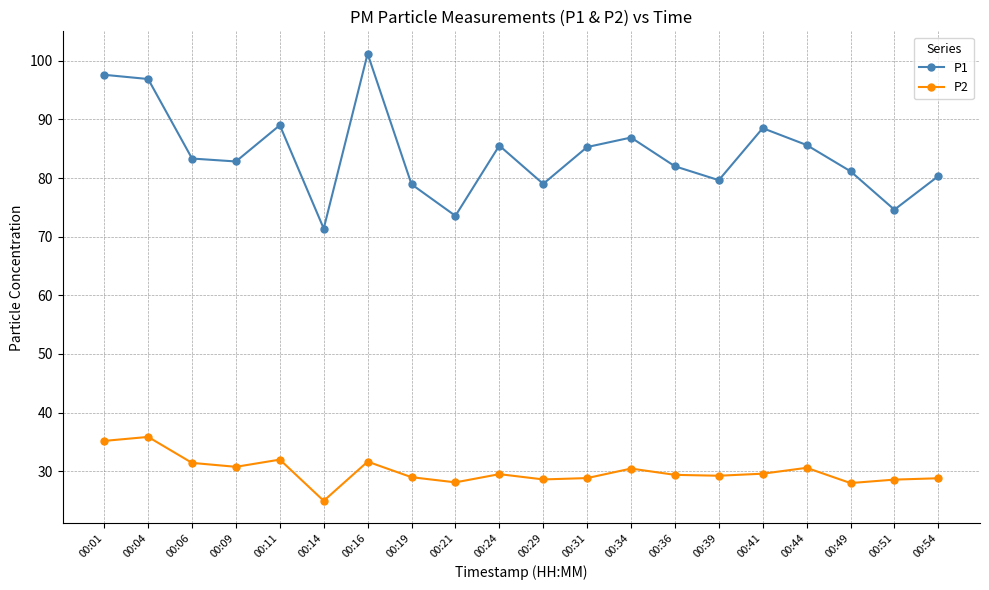

Where does the P1 series first go above 83?

00:01